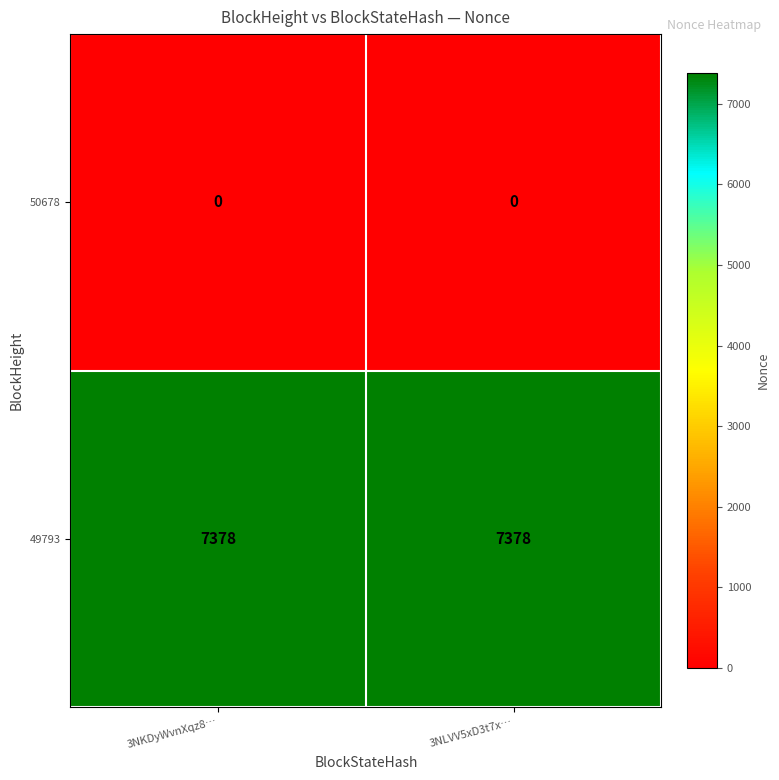

Reading left to right, list all the values displayed in this chart.

50678: 0	0
49793: 7378	7378